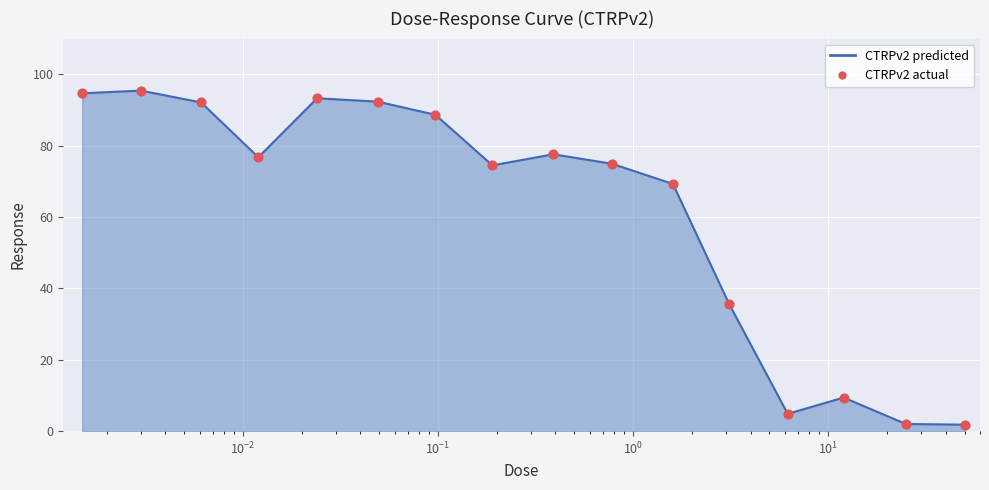

What is the greatest value displayed?

95.4